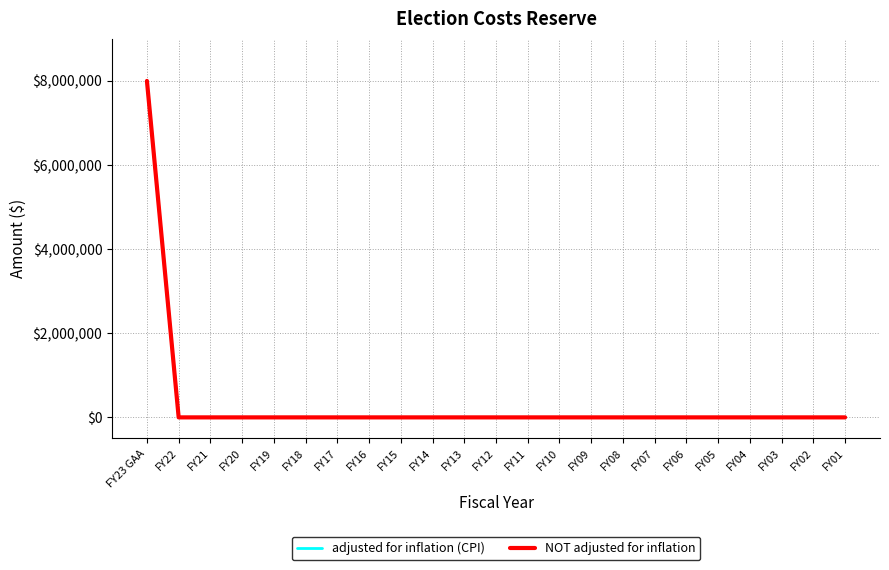

Does the chart have visible grid lines?

Yes